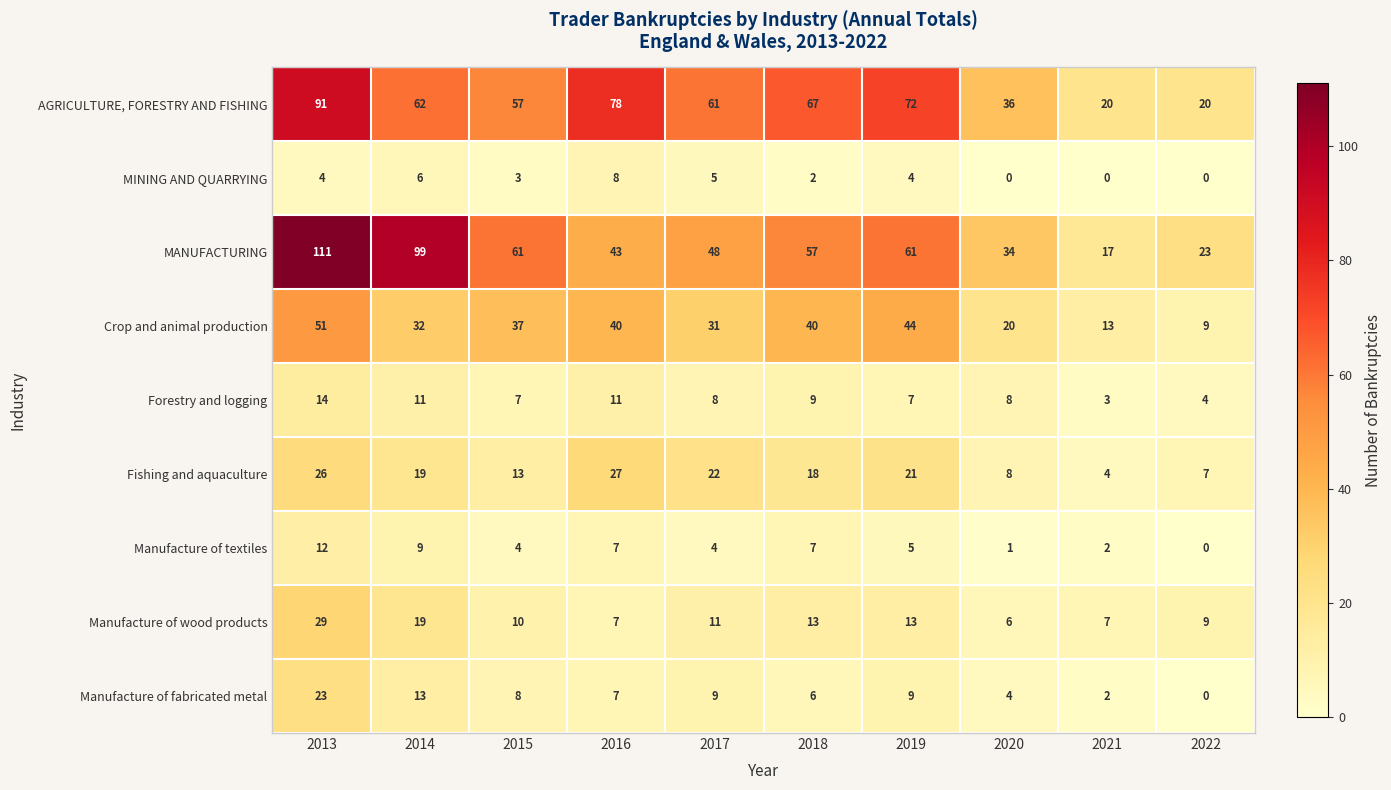

Is it true that Manufacture of wood products equals 13 at 2018?

True